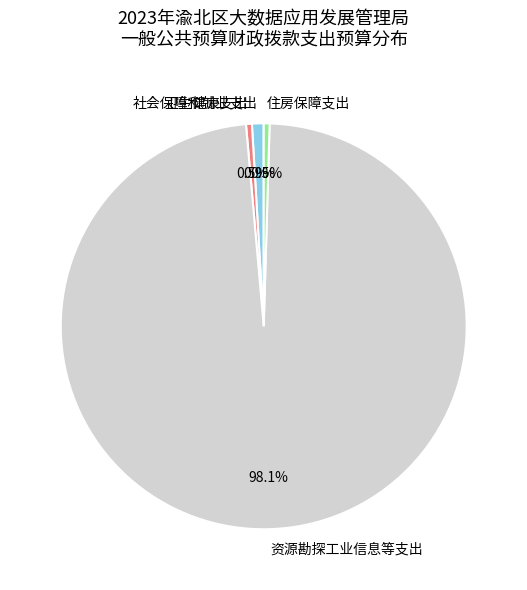

Which slice is the largest?

资源勘探工业信息等支出